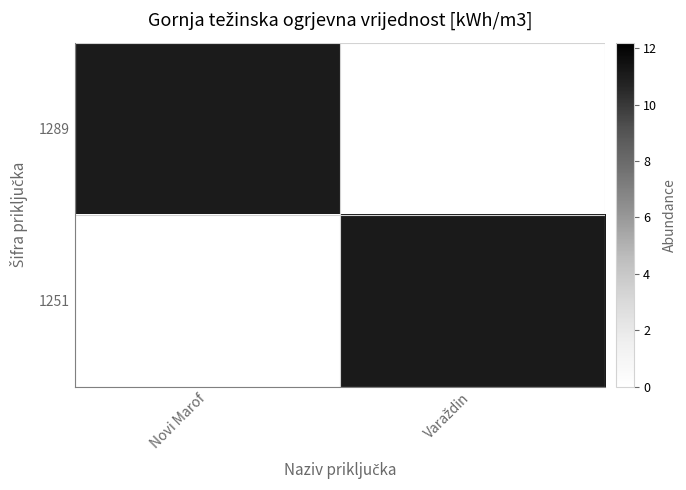

Which has a higher value, Novi Marof or Varaždin?

Novi Marof